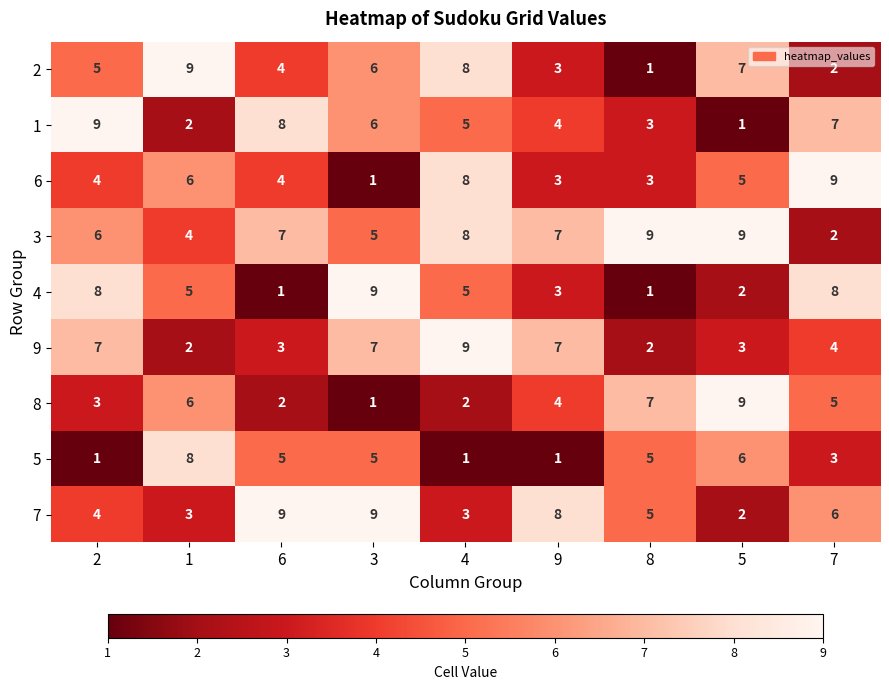

Between 2 and 7, which series saw the biggest shift?

6